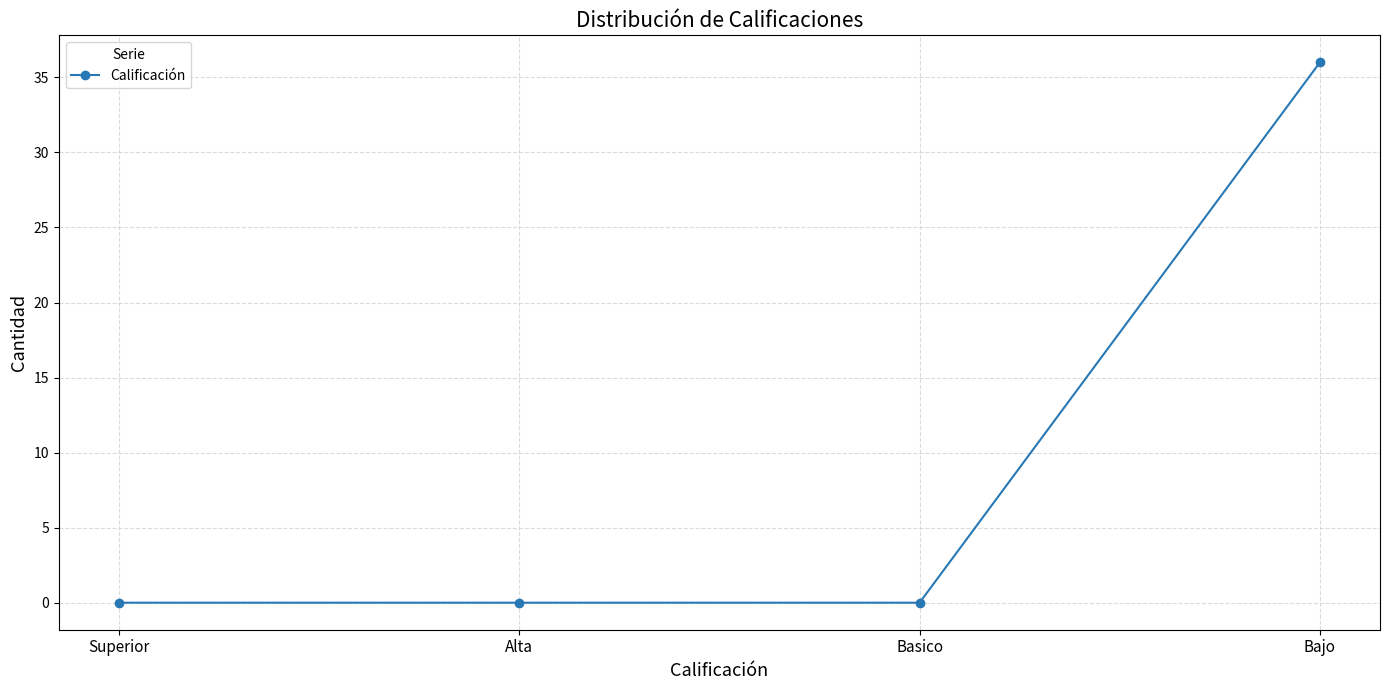

True or false: there are more than 2 points higher than both neighbors.

False